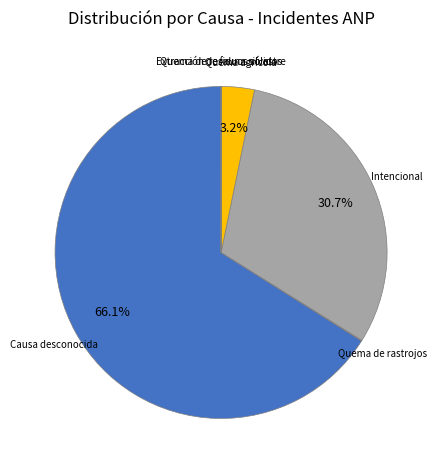

What is the largest slice in the pie chart?

Causa desconocida